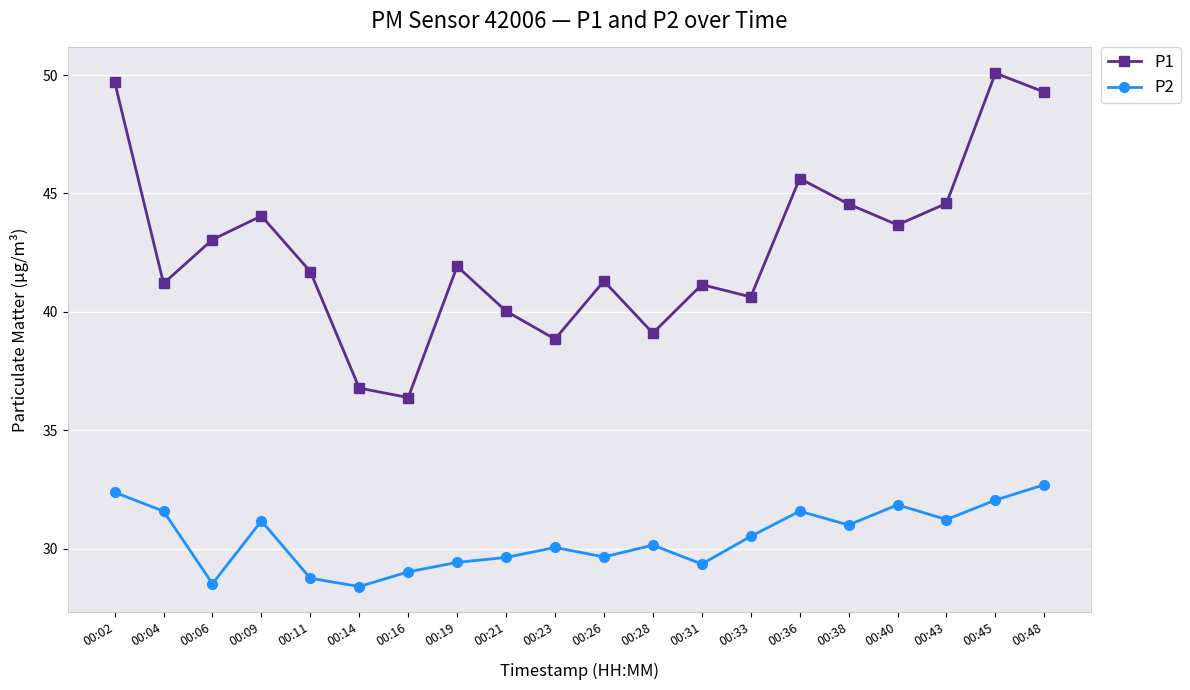

Count the number of data series in this chart.

2